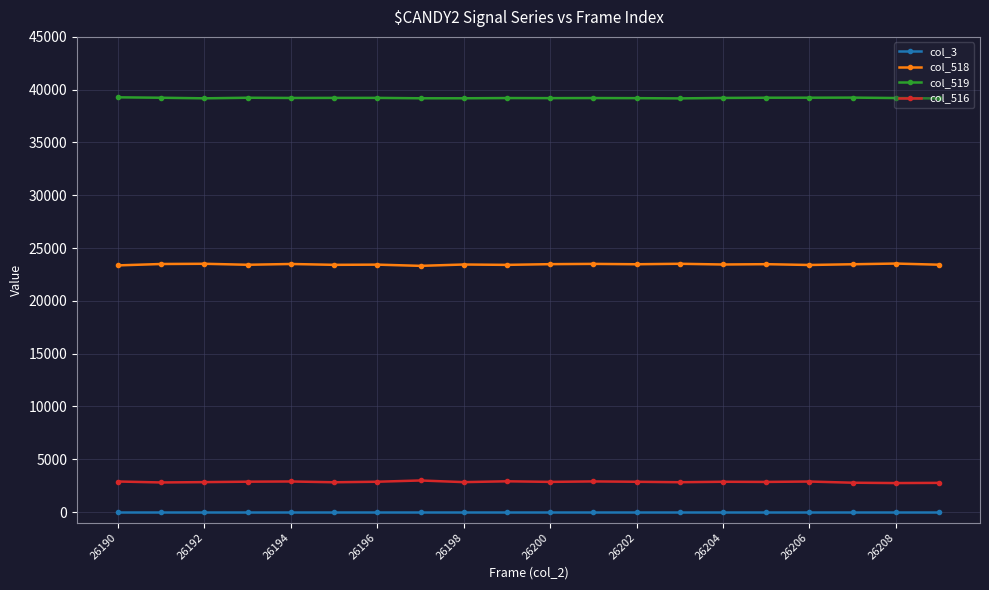

What is the average value of the col_516 series?

2857